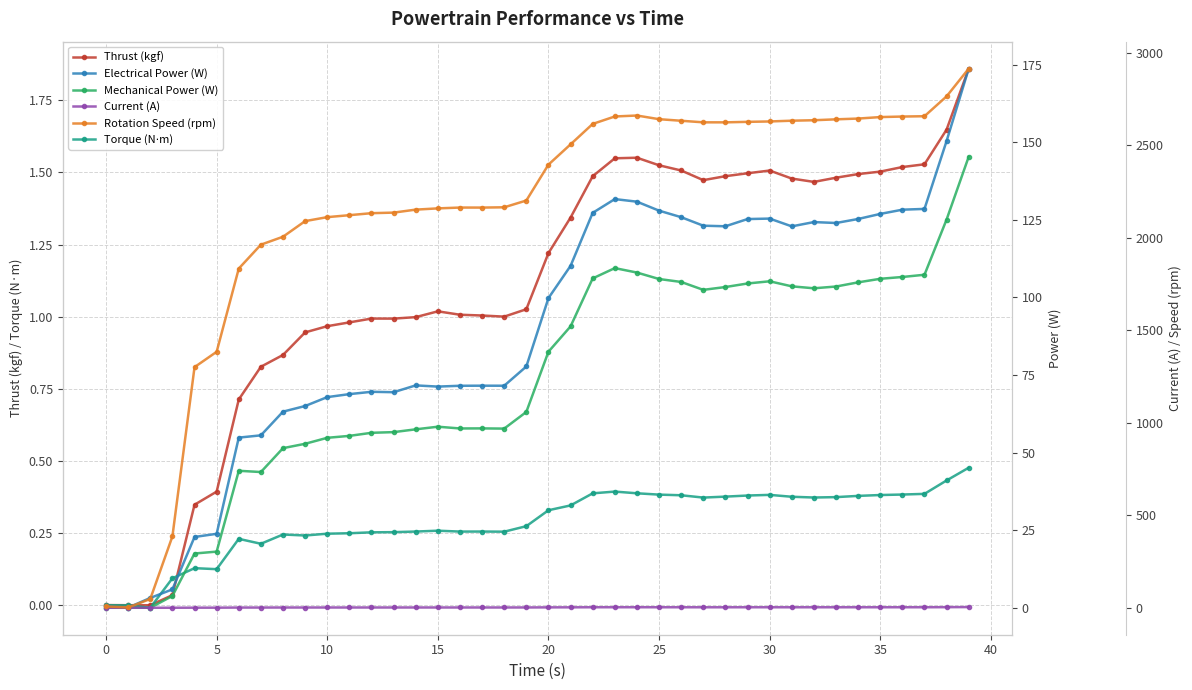

What is the sum of the Mechanical Power (W) values at 35 and 33?

209.5